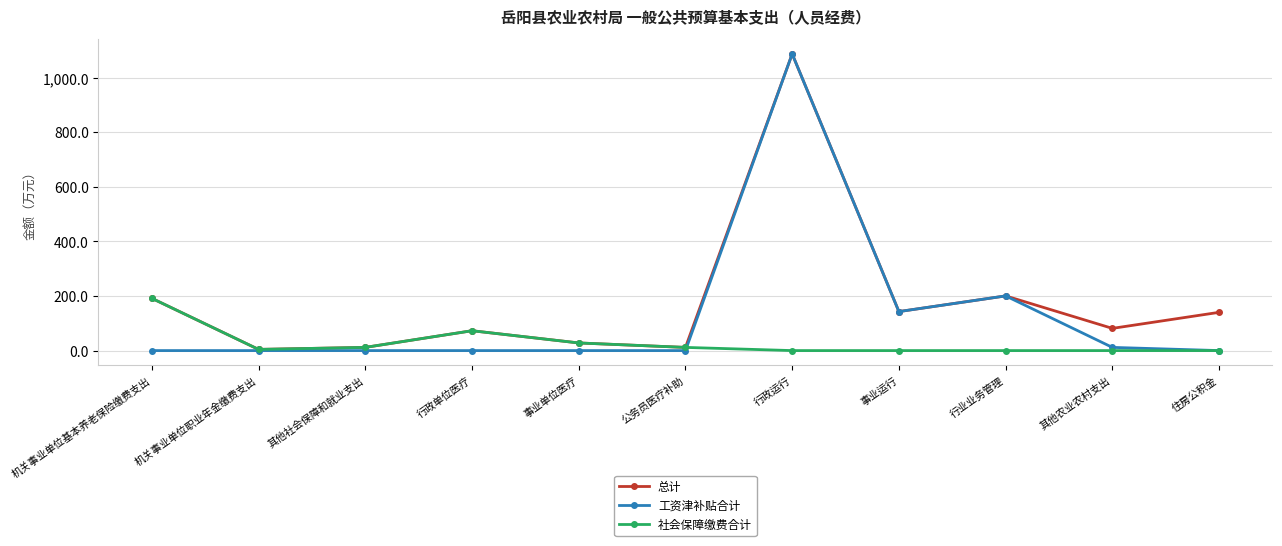

The 总计 series shows 303.5 at 行业业务管理. True or false?

False